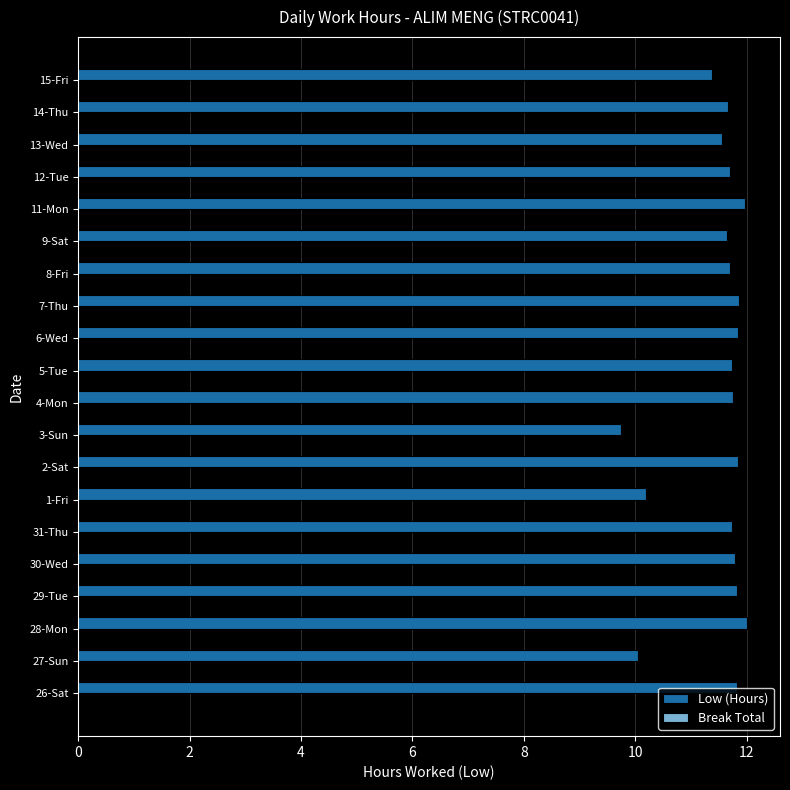

Does the chart contain stacked bars?

No